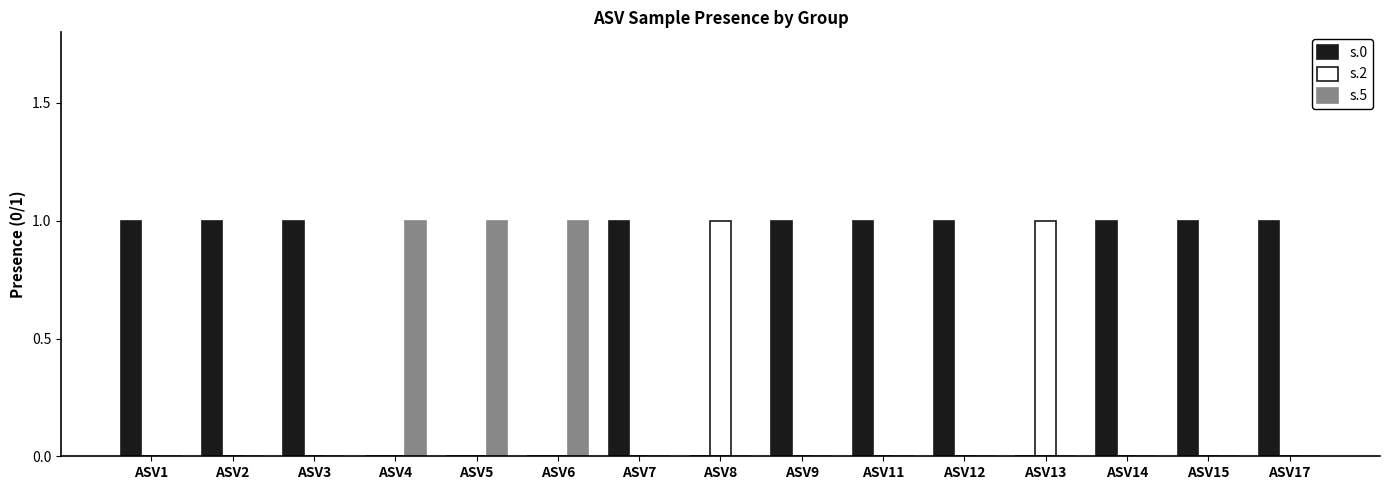

The value of s.2 at ASV7 is -1. True or false?

False